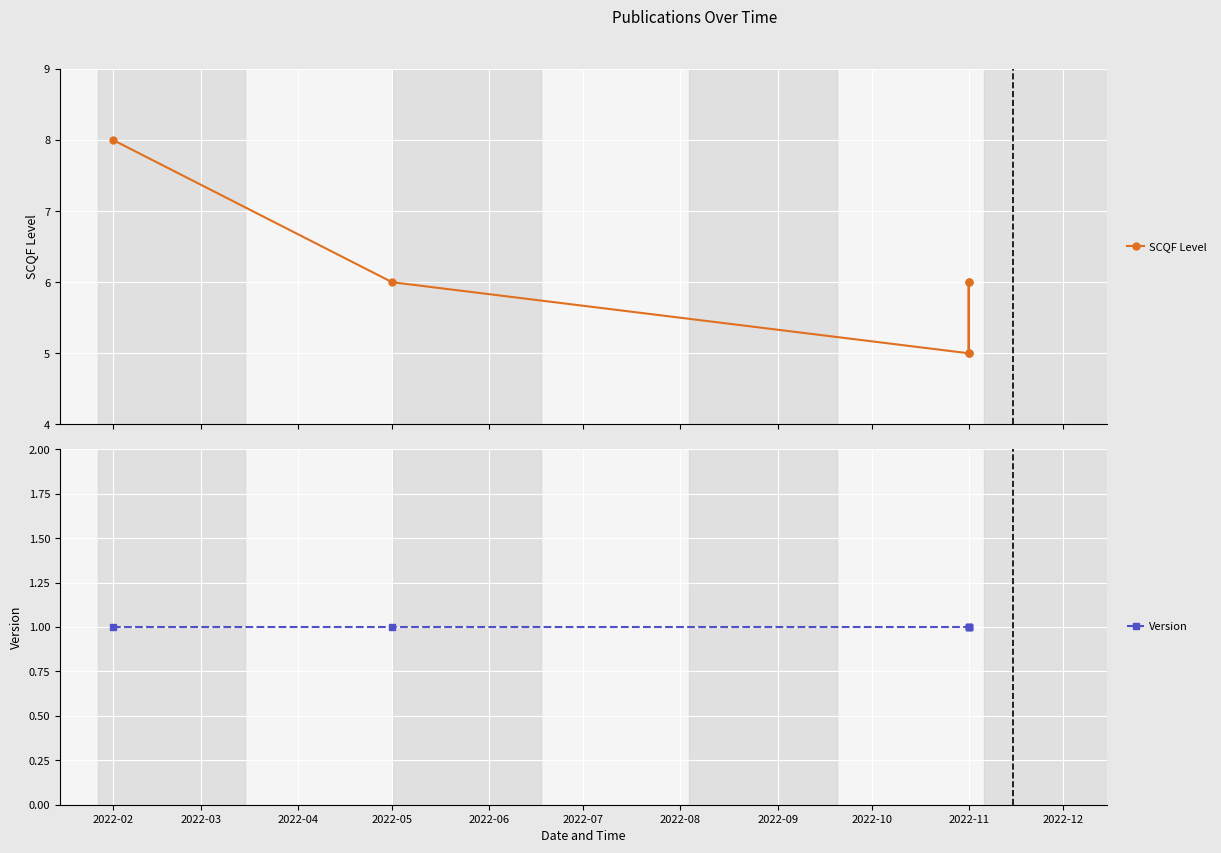

At which category does the chart reach its peak across all series?

2022-02